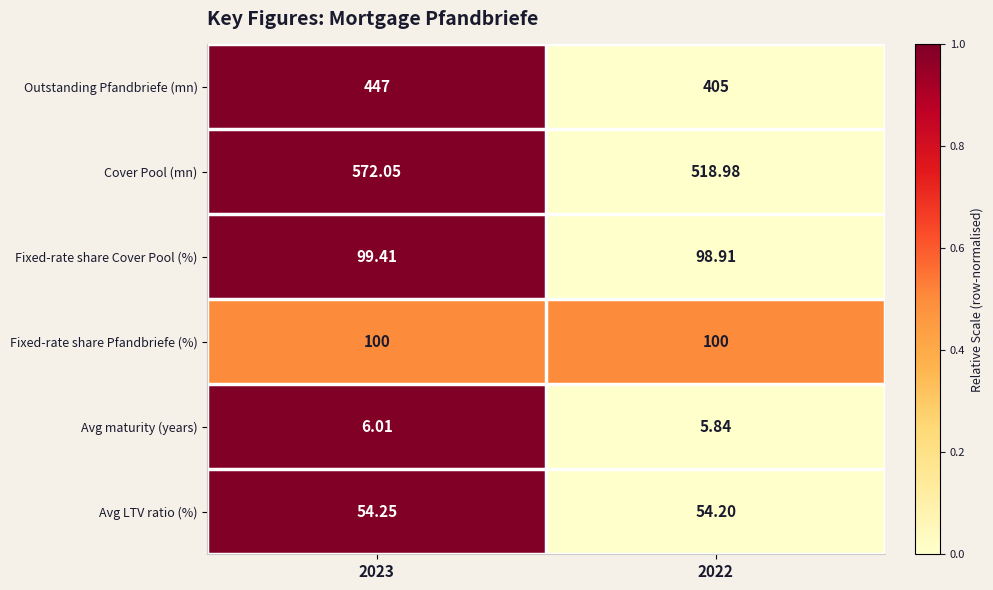

Between 2023 and 2022, which series saw the biggest shift?

Cover Pool (mn)